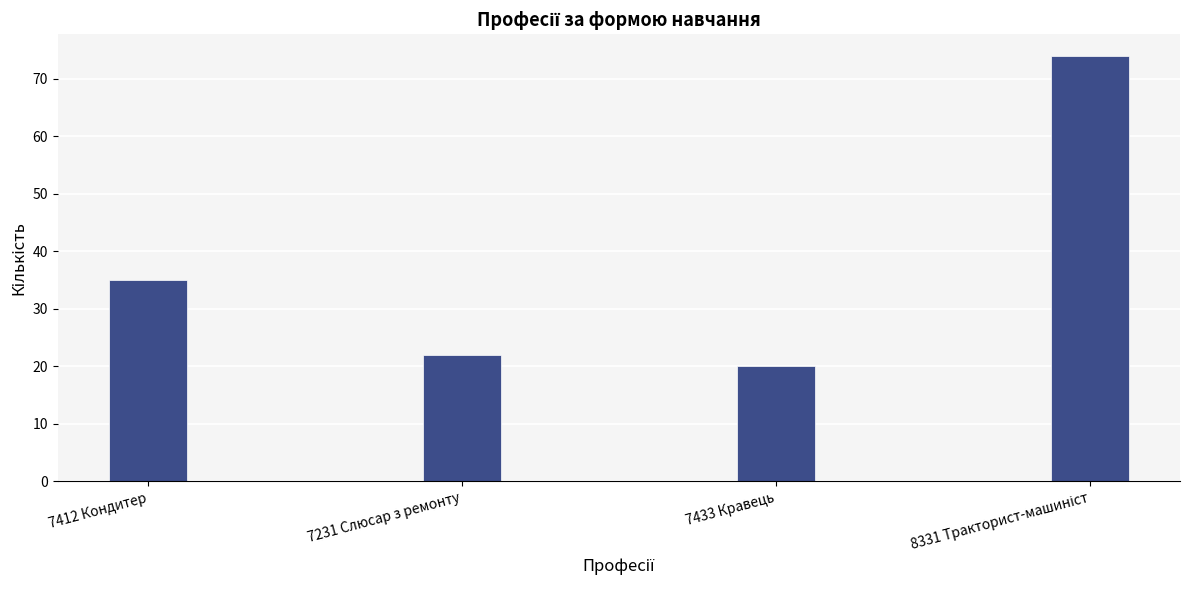

What is the value of the 3rd bar from the left?

20